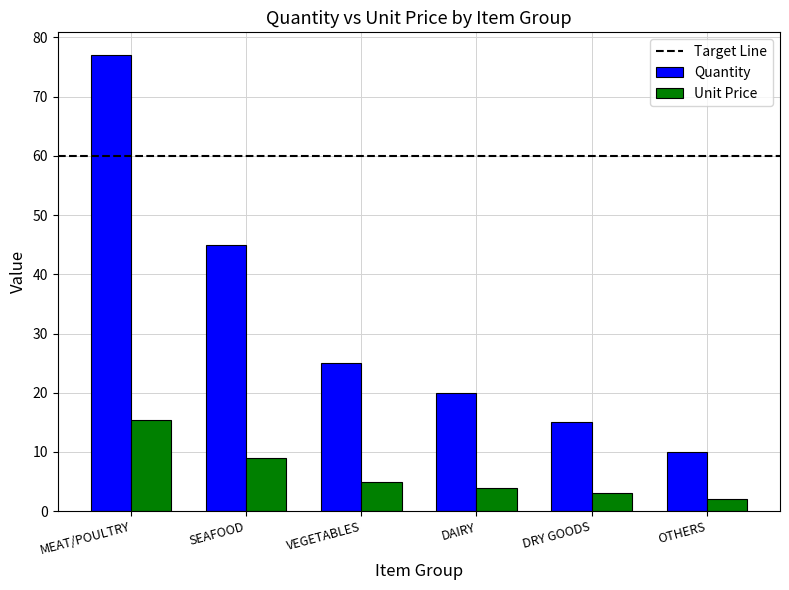

Which series has the largest range (max minus min)?

Quantity